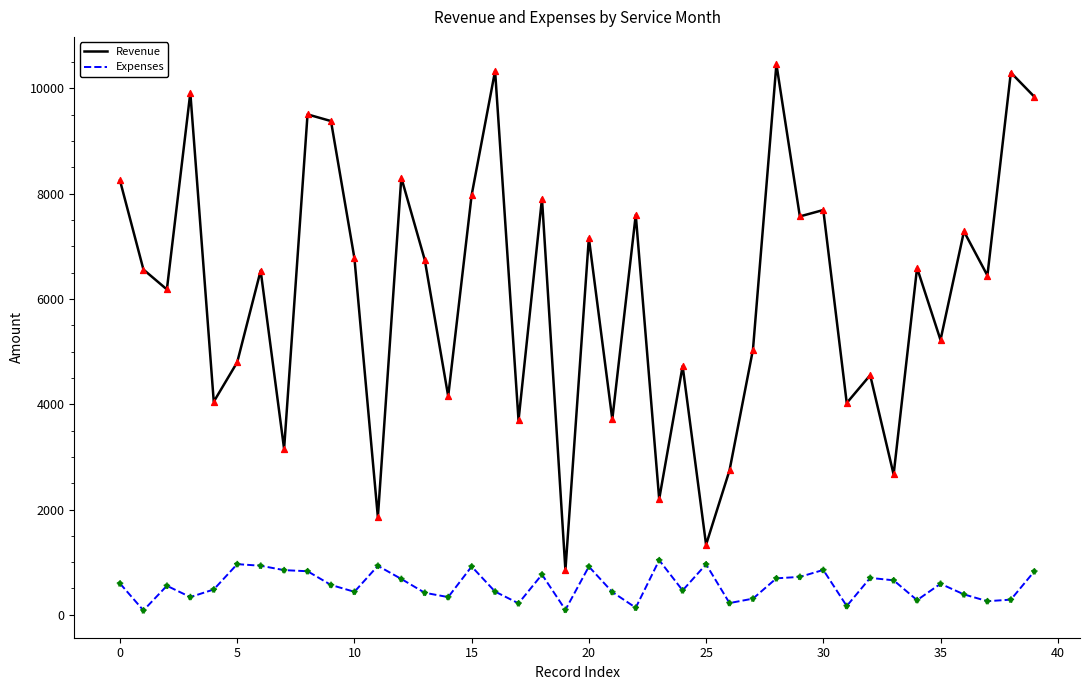

Which series has the largest total across all categories?

Revenue